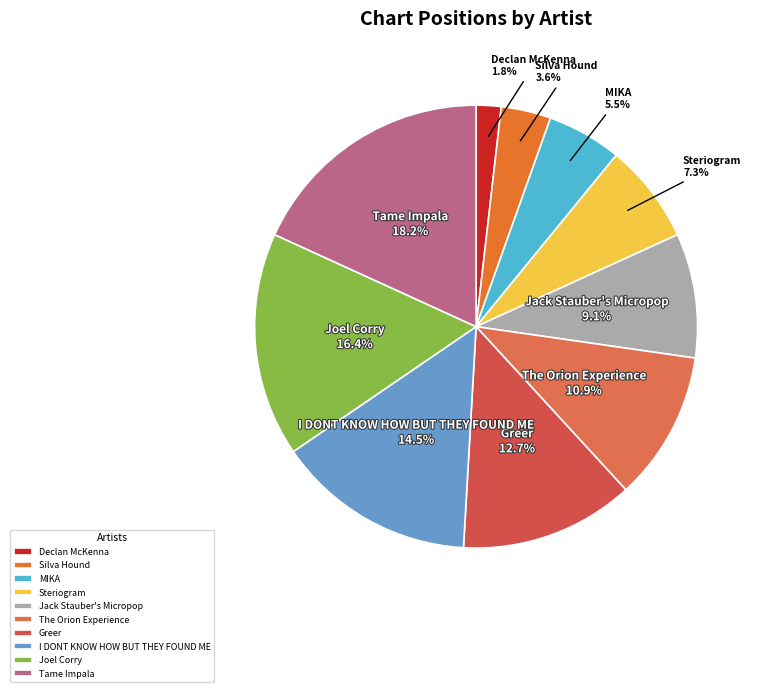

Which category has the biggest portion of the pie?

Tame Impala